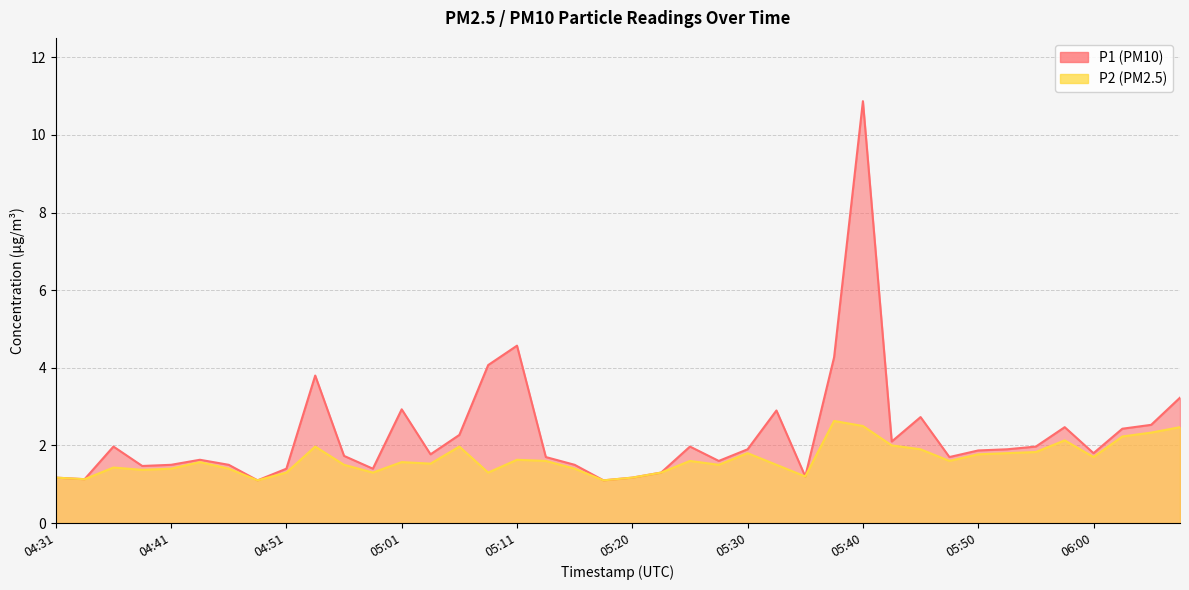

The value of P2 at 05:03 is 0.7. True or false?

False